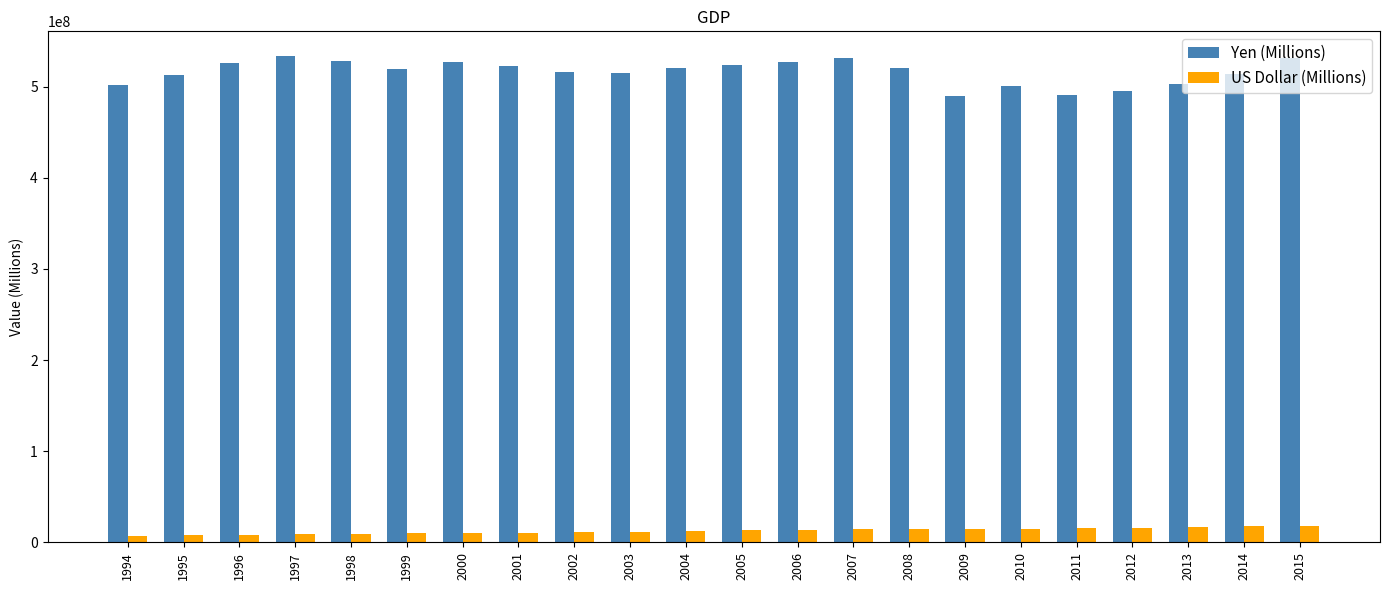

List the series in order of their peak value, lowest first.

US Dollar (Millions), Yen (Millions)